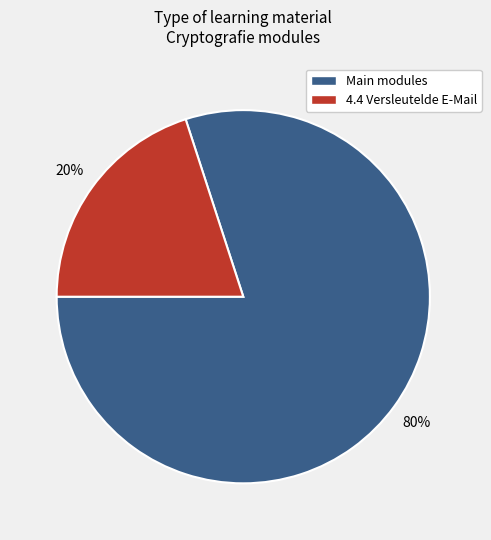

Is there a majority slice in this chart?

Yes